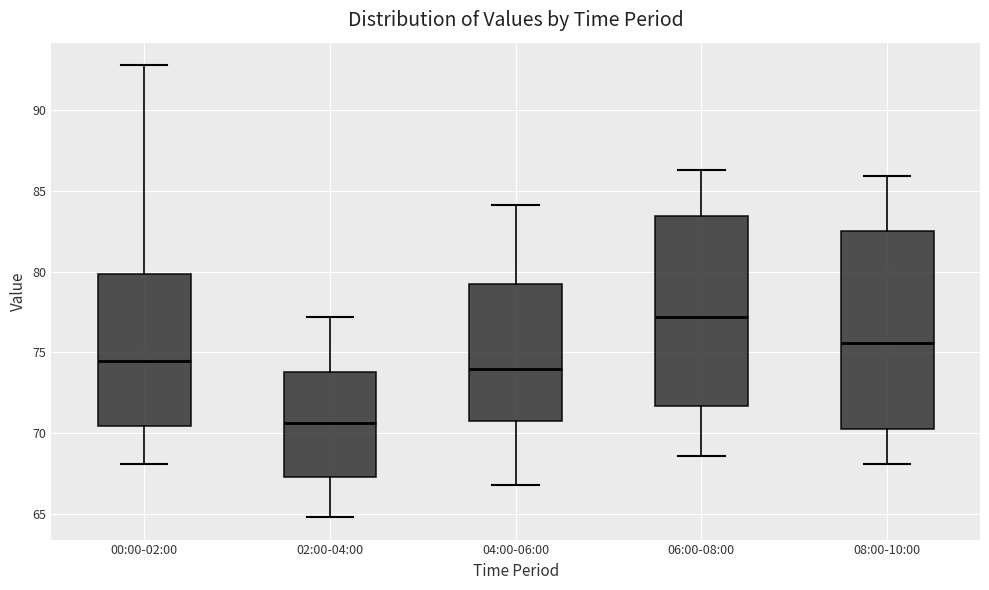

Reading left to right, transcribe this box plot: for each box, give where its median line is, the range the box spans, and where its two whiskers end, as read against the y-axis. The values are not printed on the chart, so give them approximately, as read against the axis.

00:00-02:00: median 74.5, box 70.5 to 80.0, whiskers 68.0 to 93.0
02:00-04:00: median 70.5, box 67.5 to 74.0, whiskers 65.0 to 77.0
04:00-06:00: median 74.0, box 71.0 to 79.0, whiskers 67.0 to 84.0
06:00-08:00: median 77.0, box 71.5 to 83.5, whiskers 68.5 to 86.5
08:00-10:00: median 75.5, box 70.5 to 82.5, whiskers 68.0 to 86.0